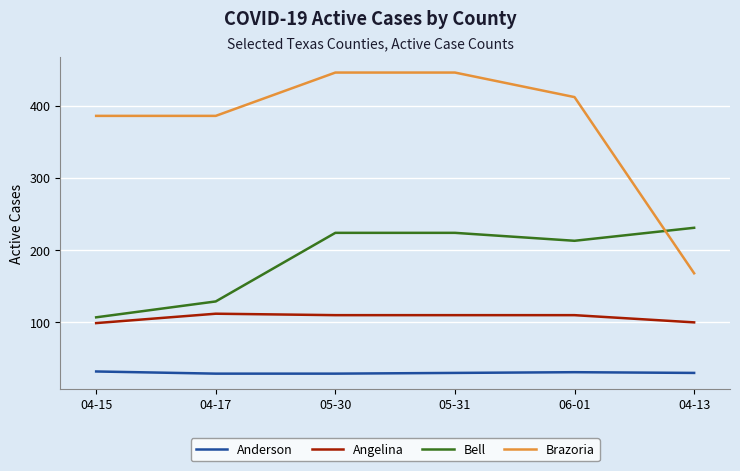

True or false: Angelina and Anderson cross at least once.

False